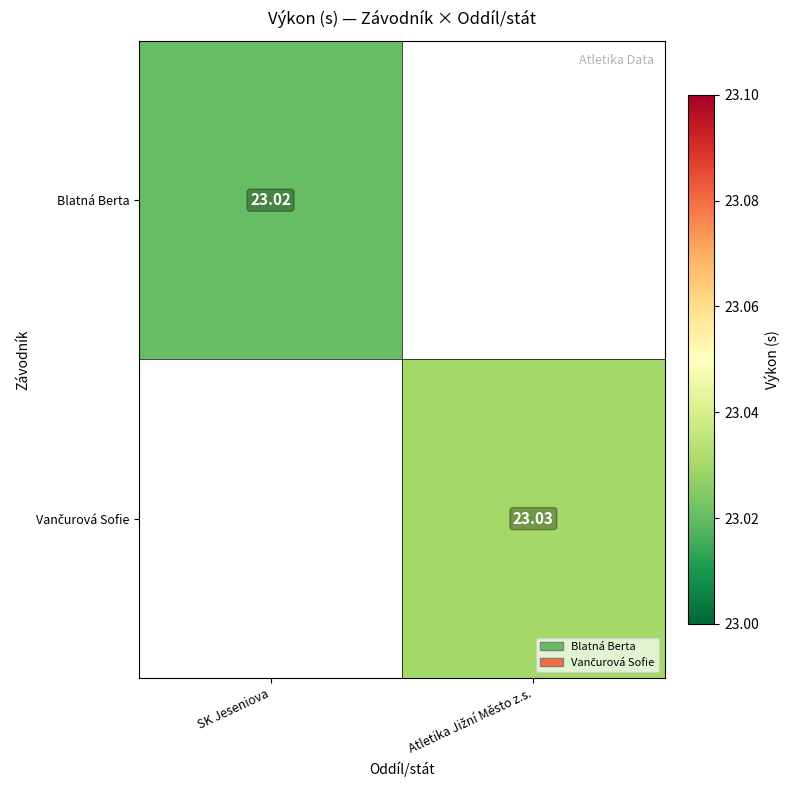

Which label corresponds to the smallest value in the chart?

SK Jeseniova